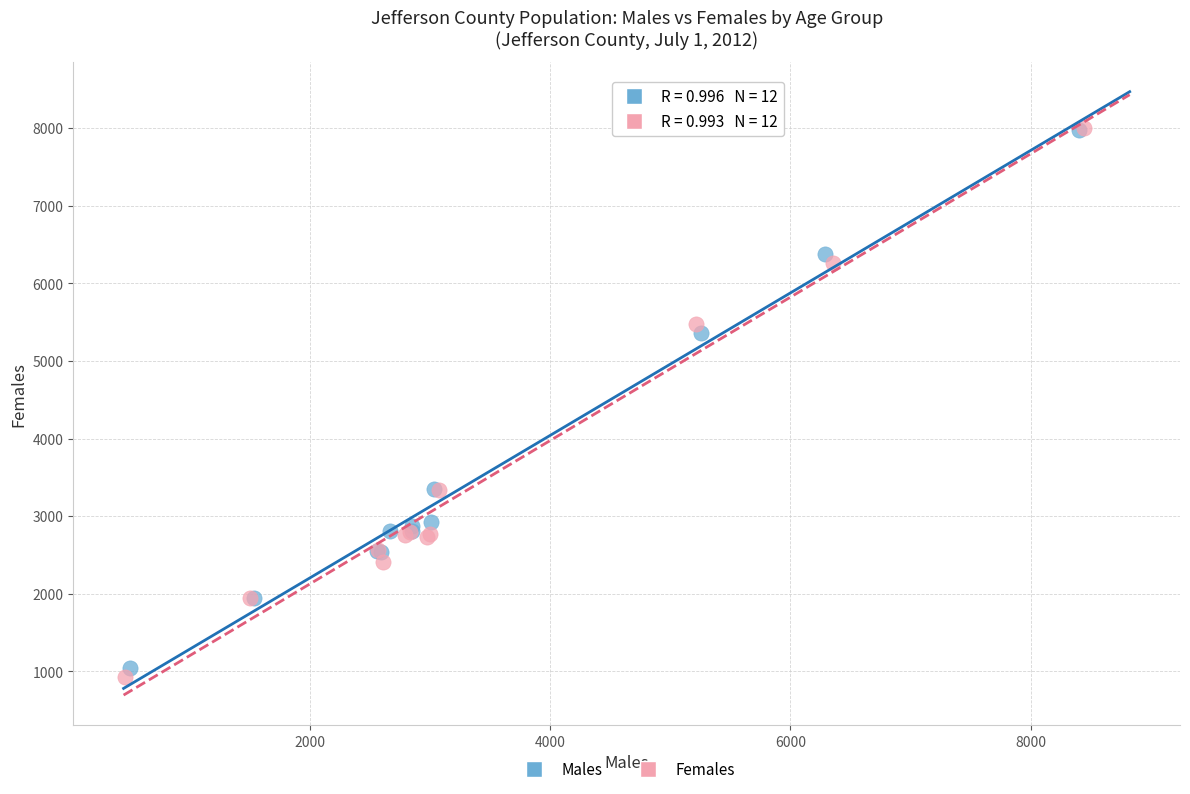

Which series has the largest Y range (max minus min)?

Females